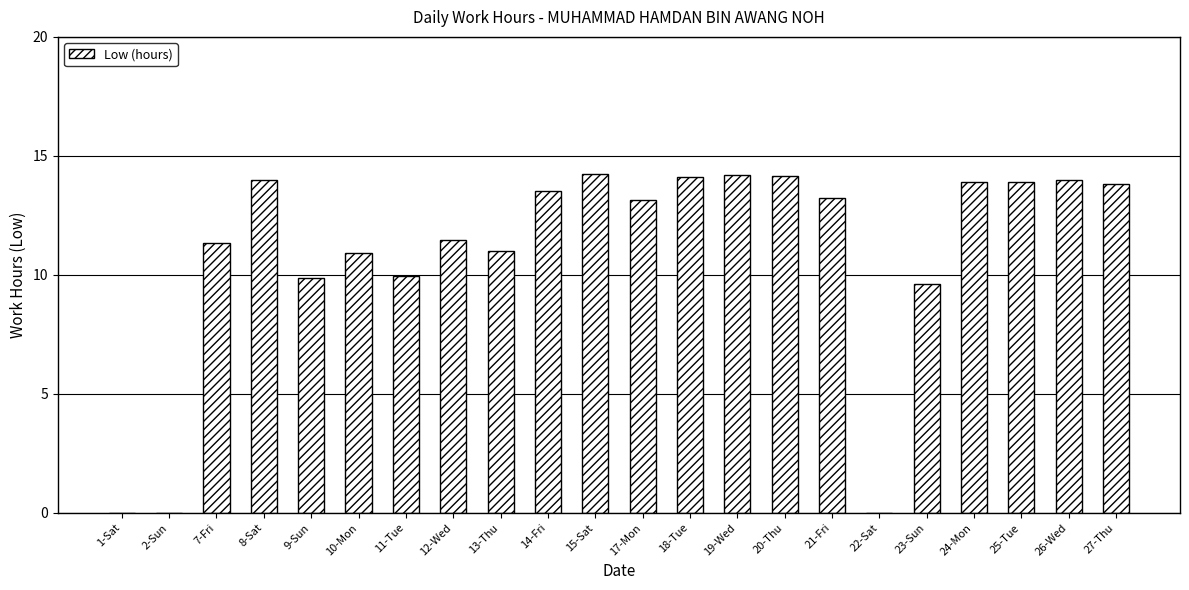

What is the greatest value displayed?

14.2